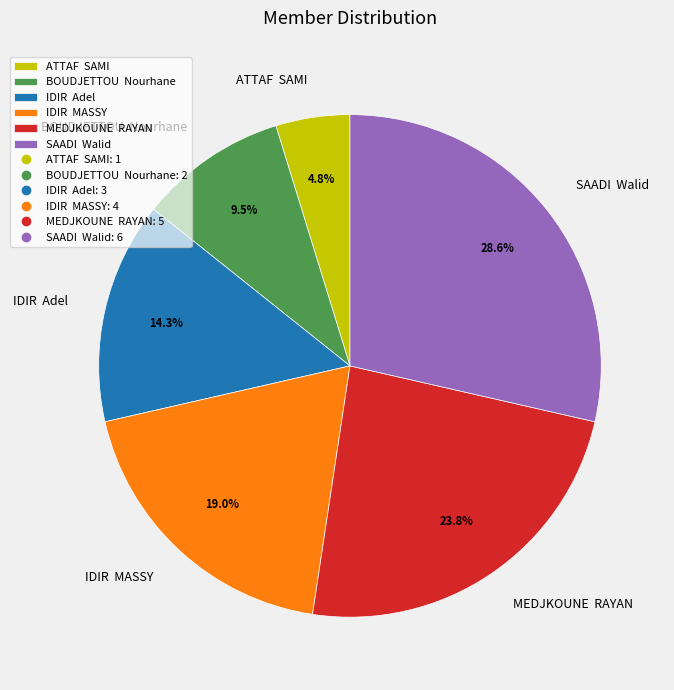

Combined, do MEDJKOUNE RAYAN and BOUDJETTOU Nourhane account for over 50%?

No